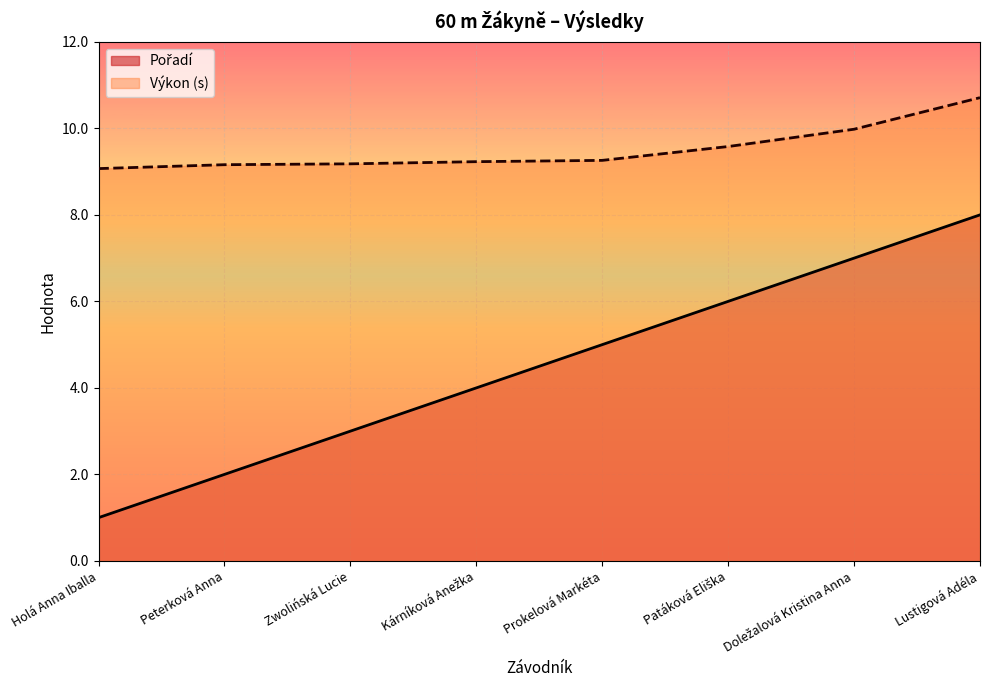

True or false: Výkon has more than 2 points higher than both neighbors.

False